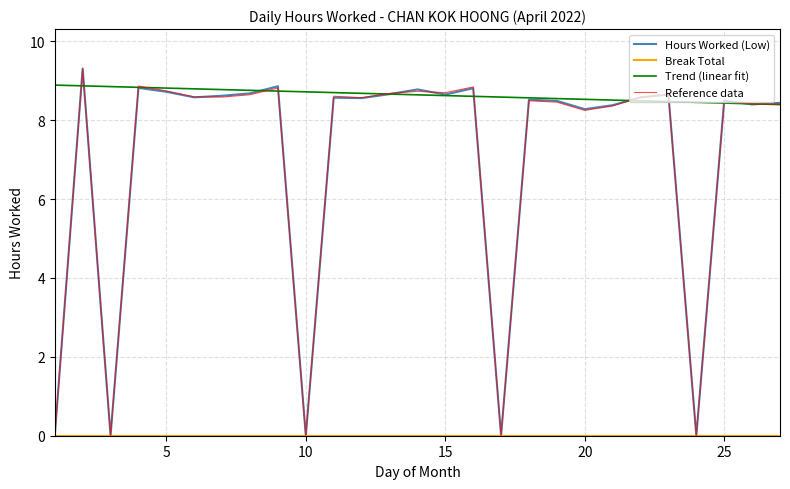

What is the maximum value shown in the chart?

9.3